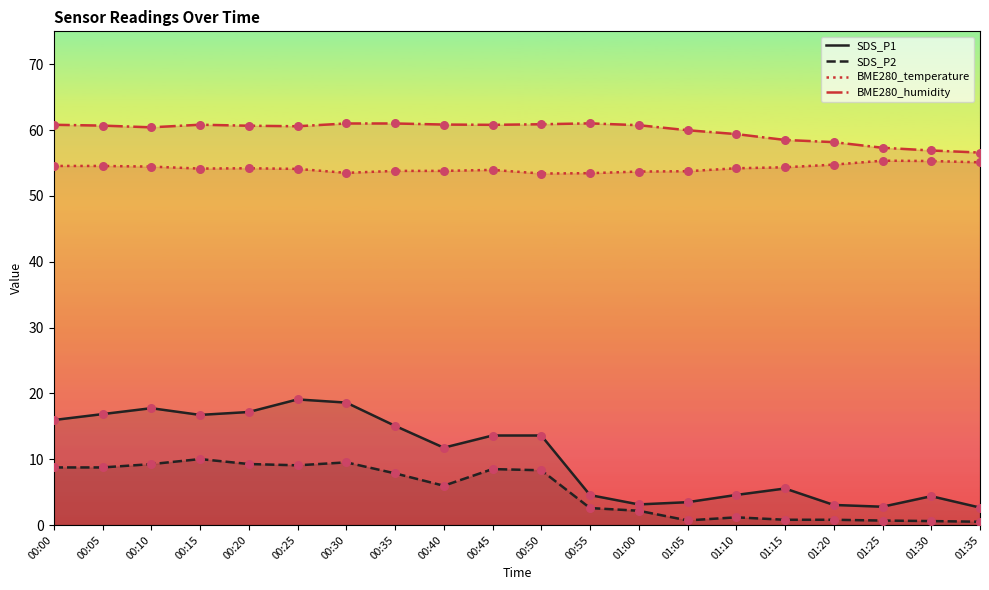

Is the value of SDS_P1 at 01:35 greater than the value of BME280_temperature at 00:05?

No